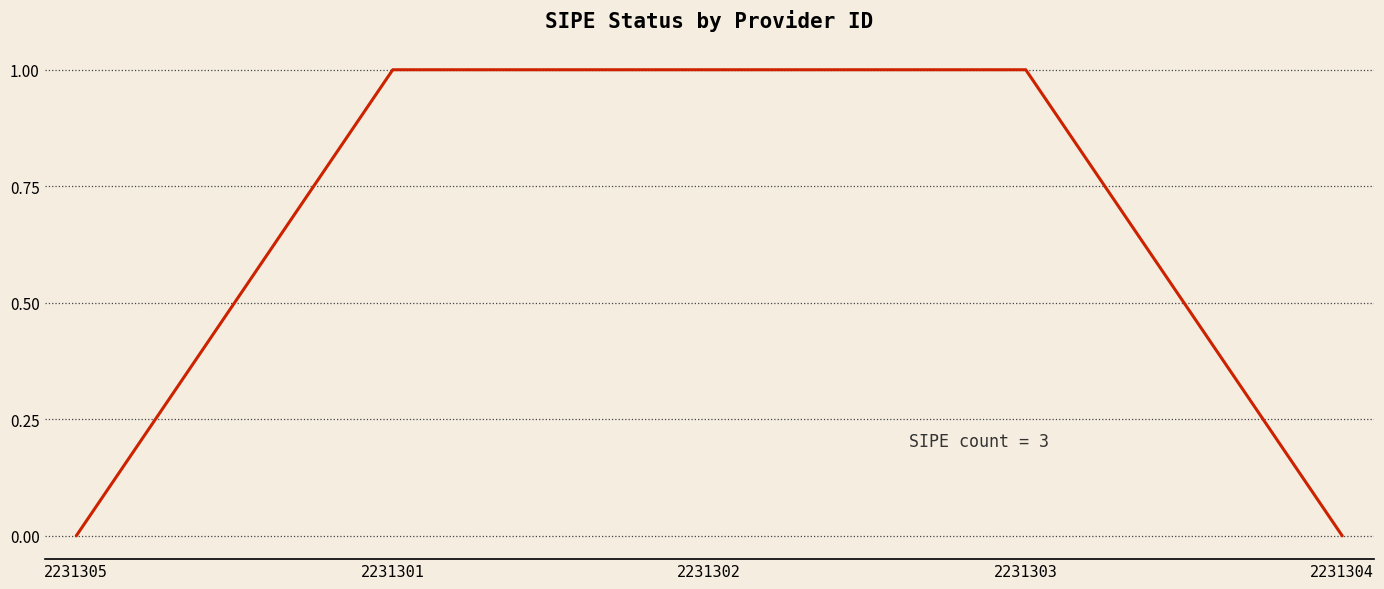

What position from the right is 2231302?

3